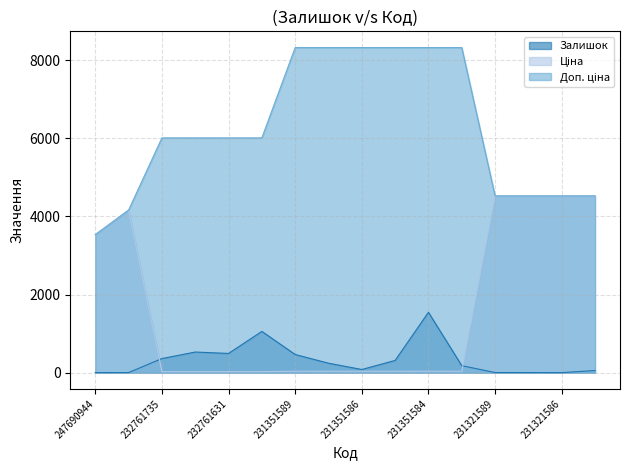

What is the label of the 1st point from the right?

231321584